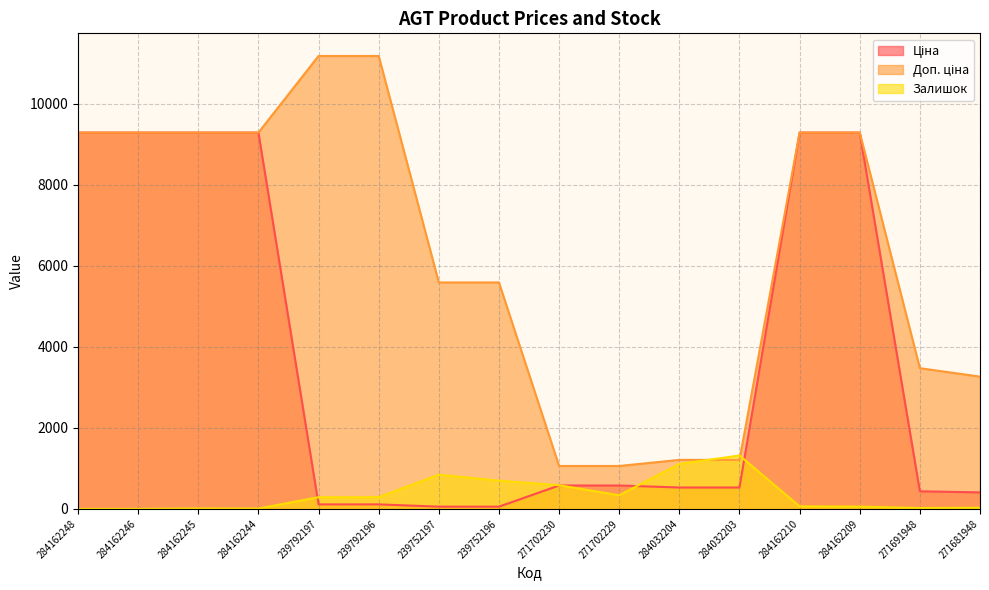

Which series changed the most between 239792197 and 271702230?

Доп. ціна